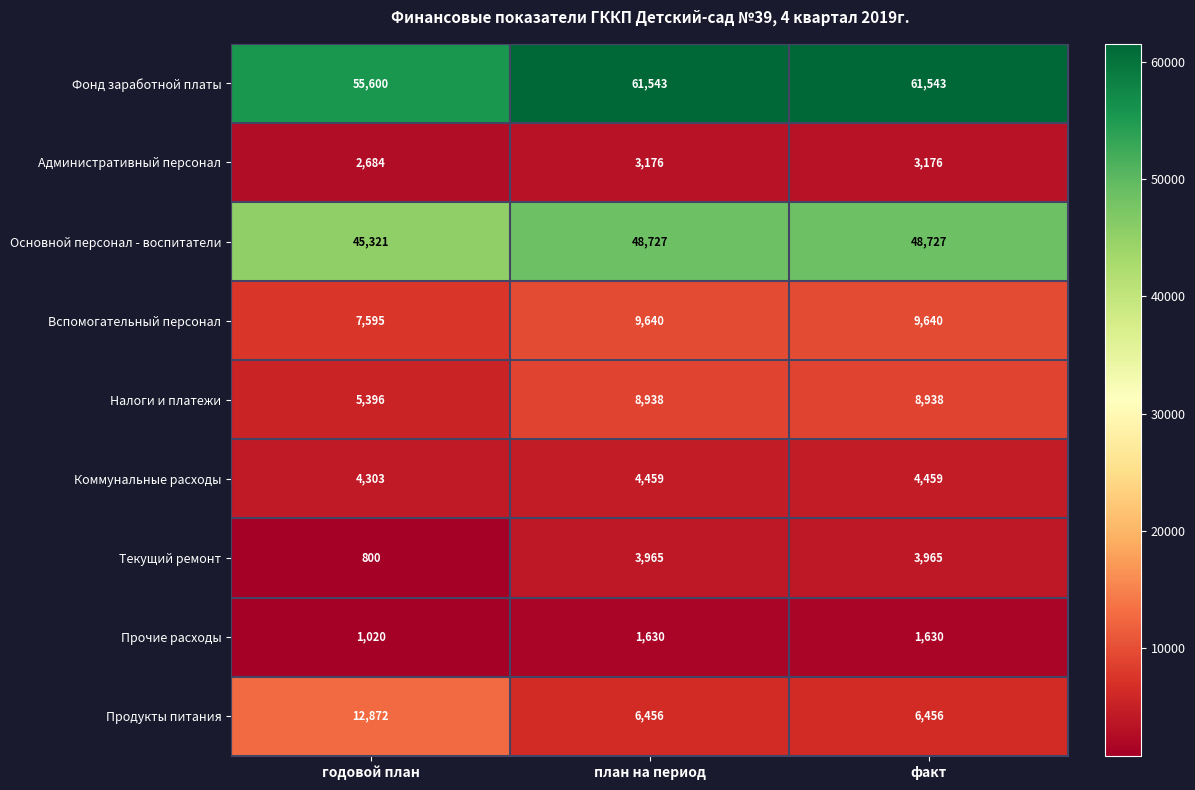

What is the greatest value displayed?

61543